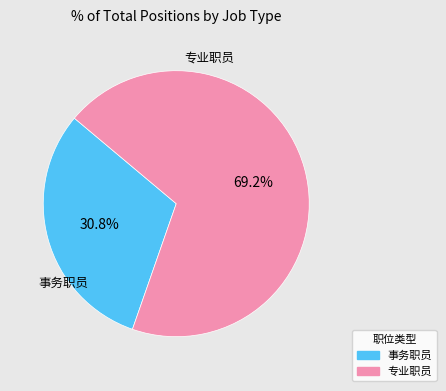

What percentage is NOT represented by 事务职员?

69.2%